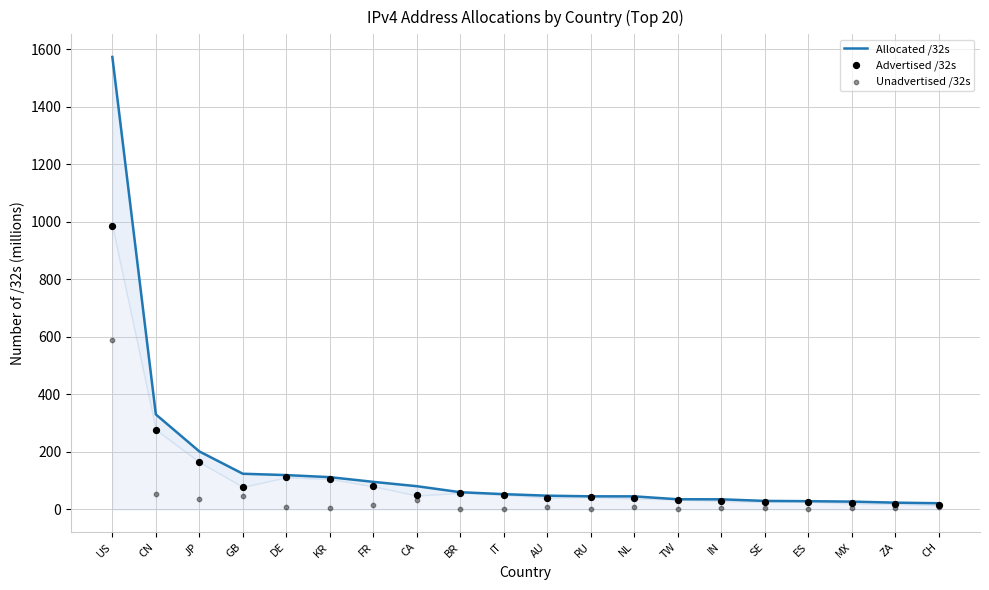

What are all the series names shown in the legend?

Allocated /32s, Advertised /32s, Unadvertised /32s